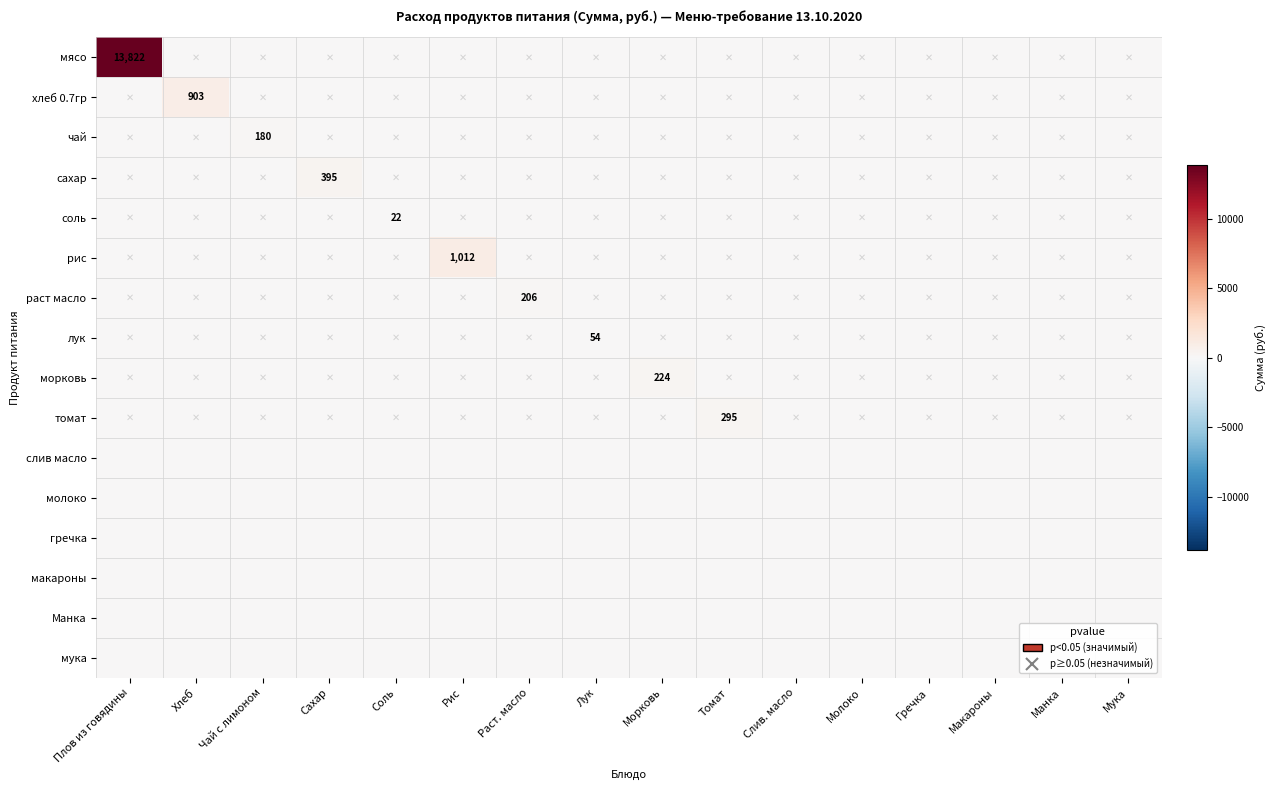

Which label corresponds to the largest value in the chart?

Плов из говядины